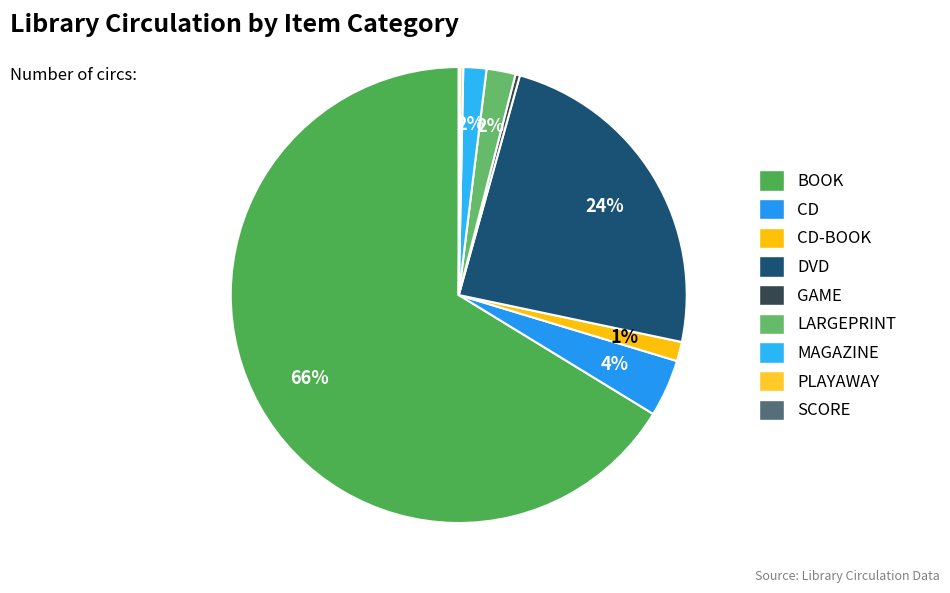

Which category has the smallest portion of the pie?

SCORE